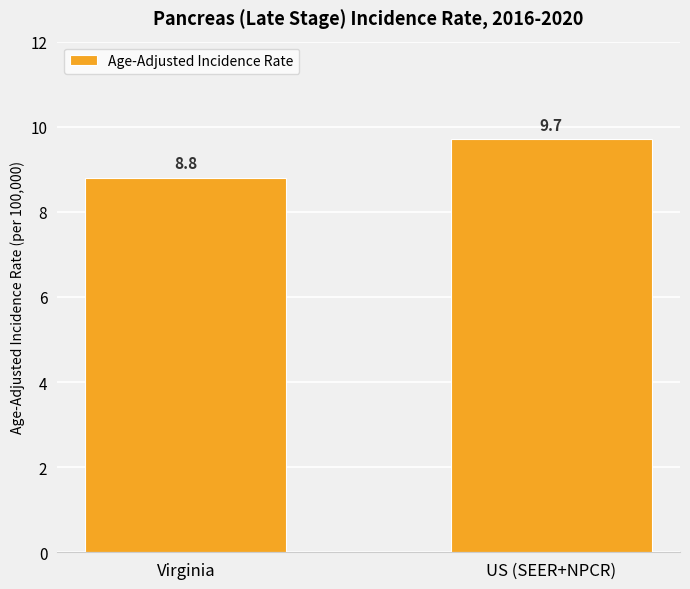

Reading left to right, what are all the values shown in this chart?

Virginia=8.8	US (SEER+NPCR)=9.7